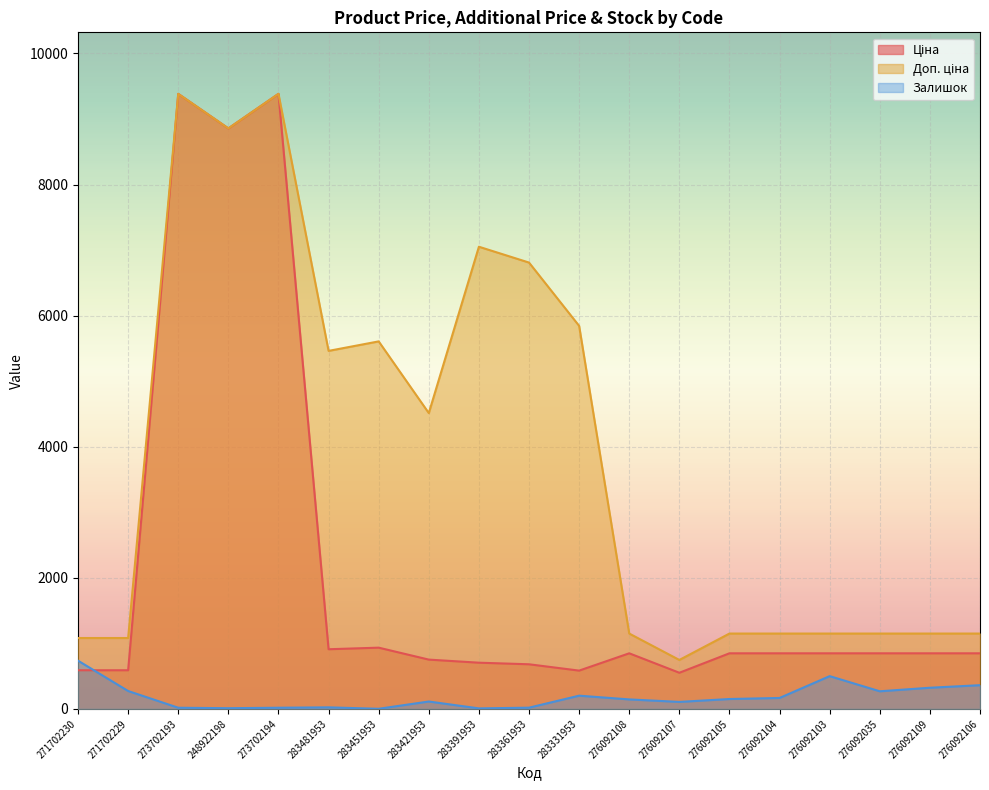

What is the difference between the highest and lowest values at 283391953?

7043.3